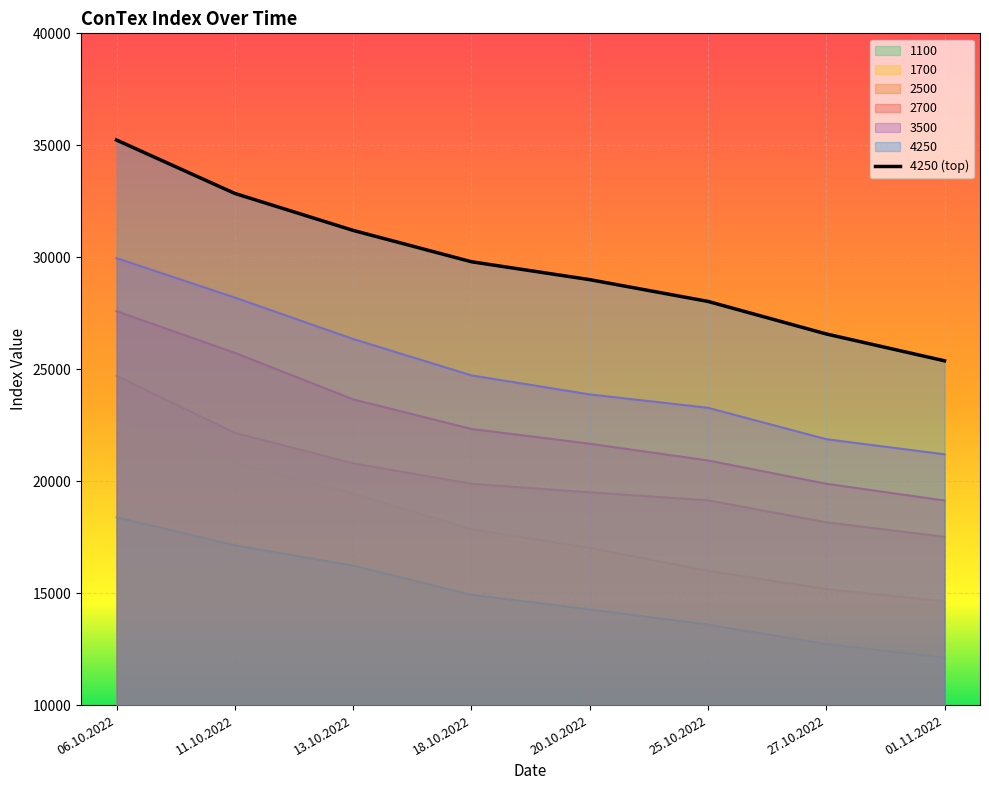

At which category does the chart reach its minimum across all series?

01.11.2022